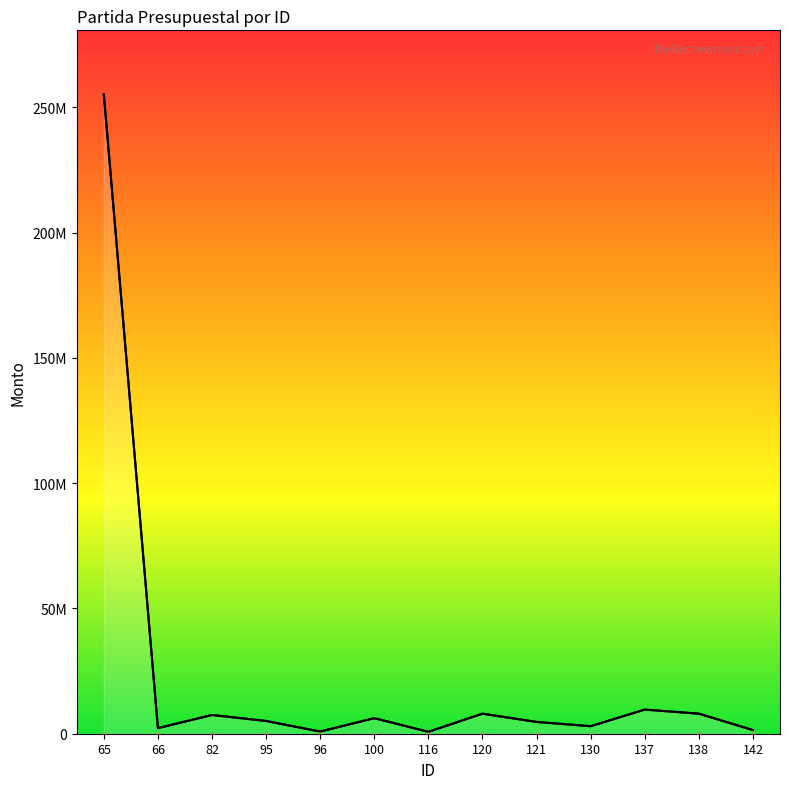

Which has a higher value, 82 or 142?

82